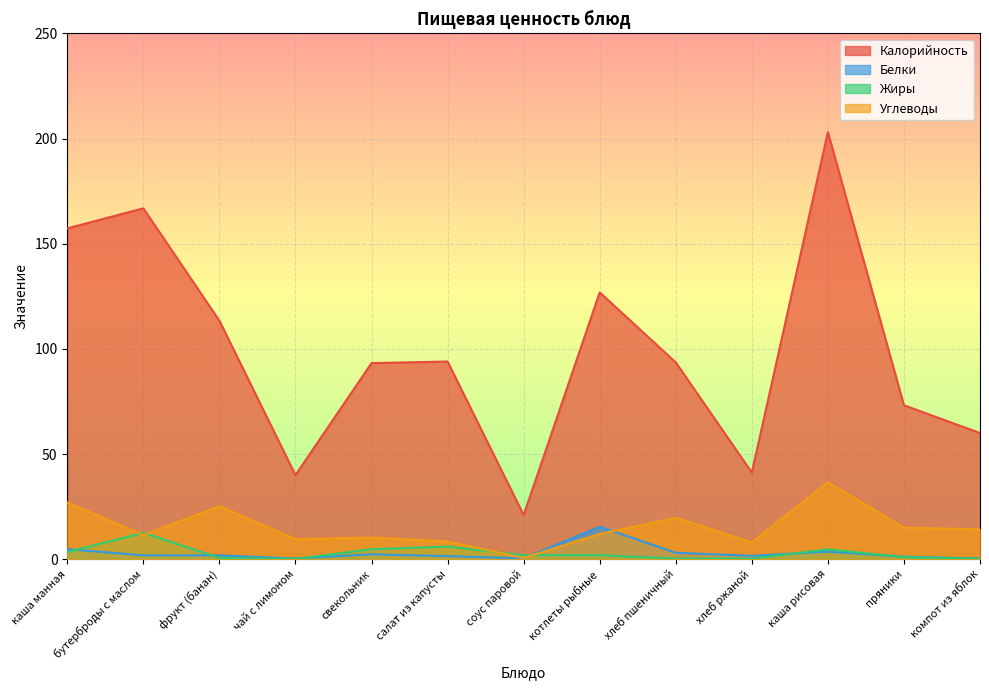

What is the sum of the Белки values at свекольник and чай с лимоном?

2.6